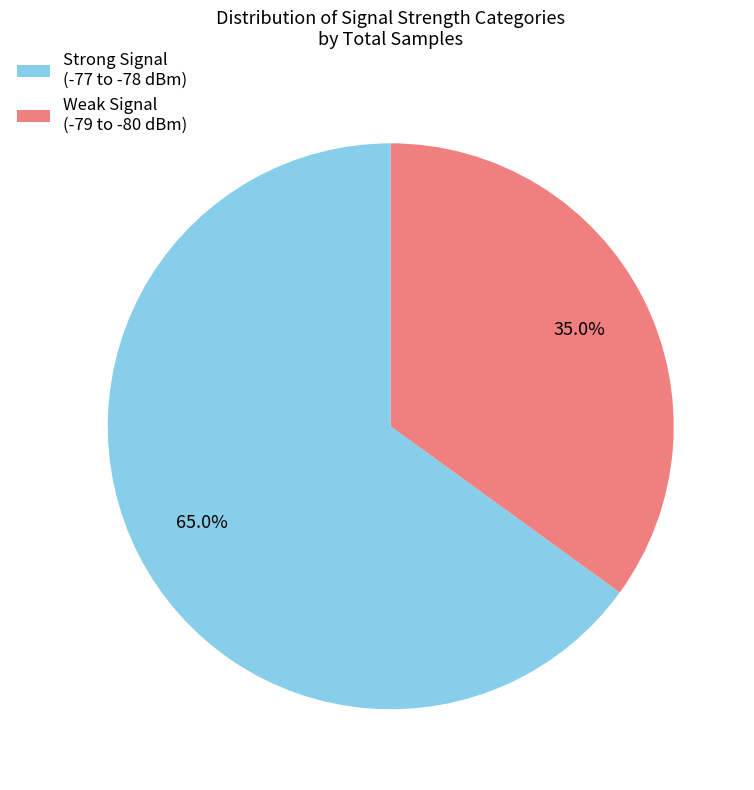

Which has a higher value, Strong Signal (-77 to -78 dBm) or Weak Signal (-79 to -80 dBm)?

Strong Signal (-77 to -78 dBm)